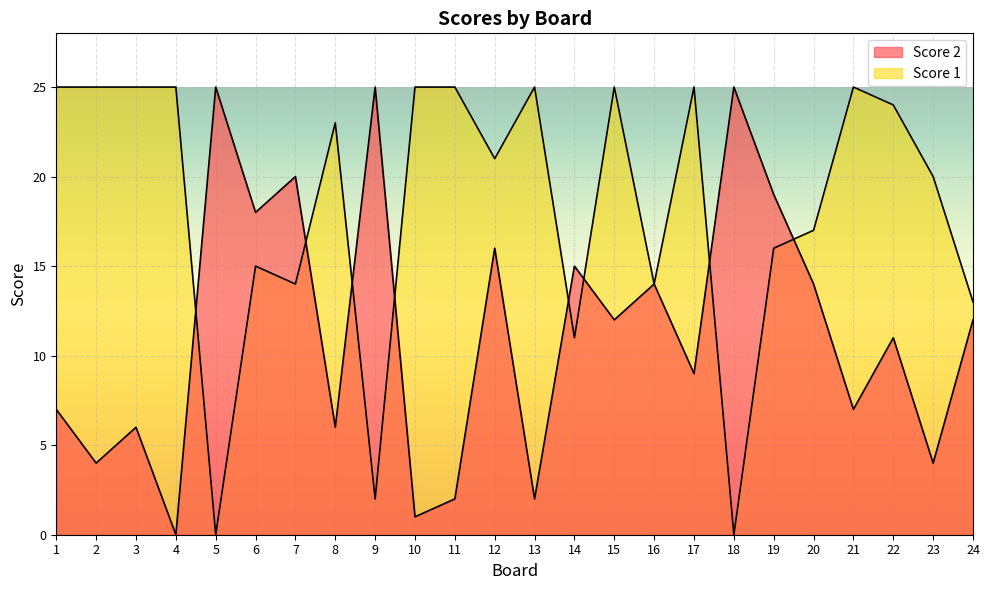

True or false: Score 2 has a value of 11 at 19.

False